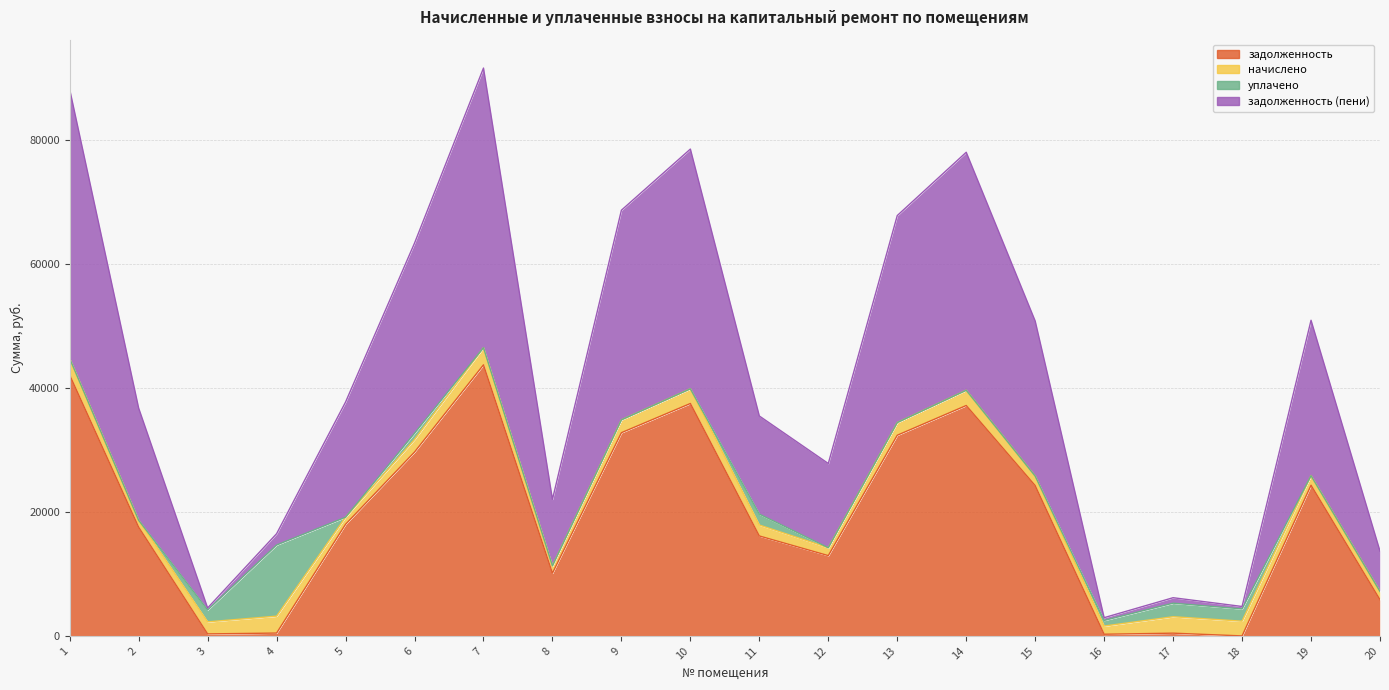

True or false: задолженность (пени) has a value of 5700.9 at 11.

False